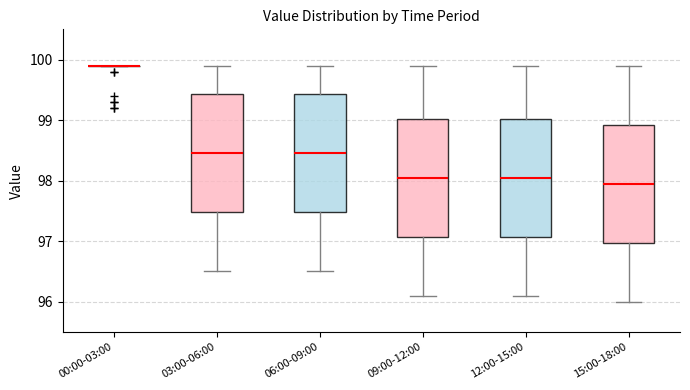

Where is the upper edge of the box for 06:00-09:00 on the y-axis? The values are not printed on the chart, so give them approximately, as read against the axis.

99.4